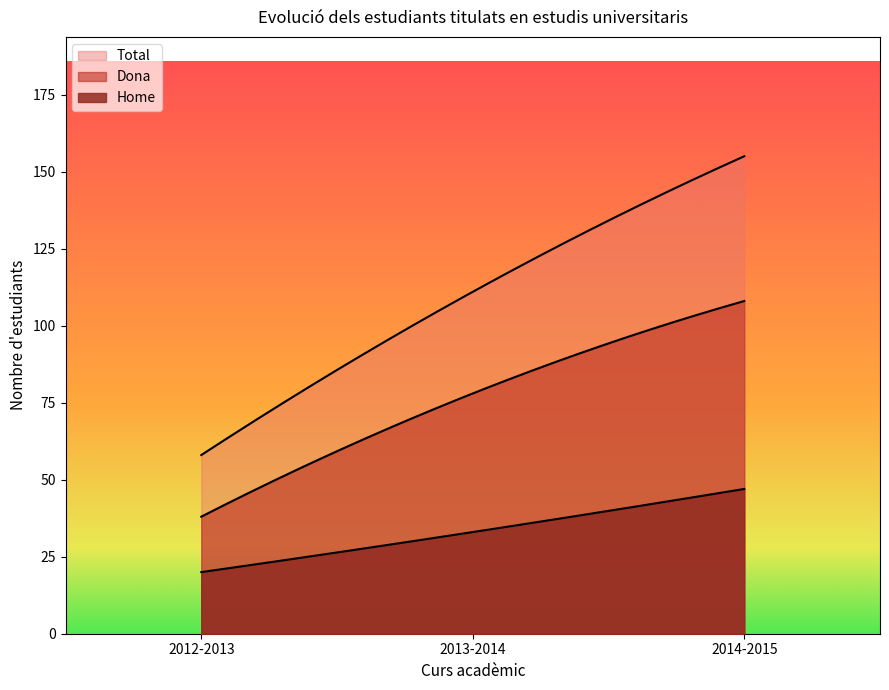

What is the difference between the maximum and second lowest values in the Total series?

44